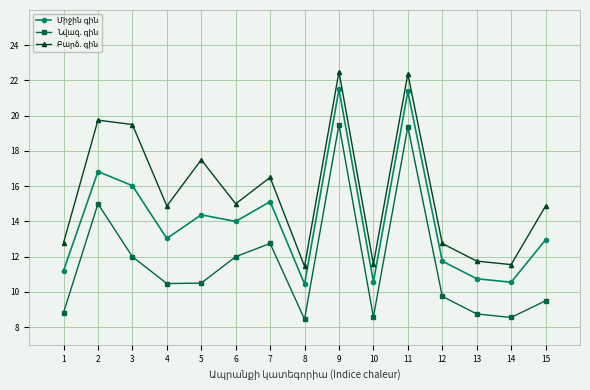

What is the difference between the highest and lowest values at 12?

3.0